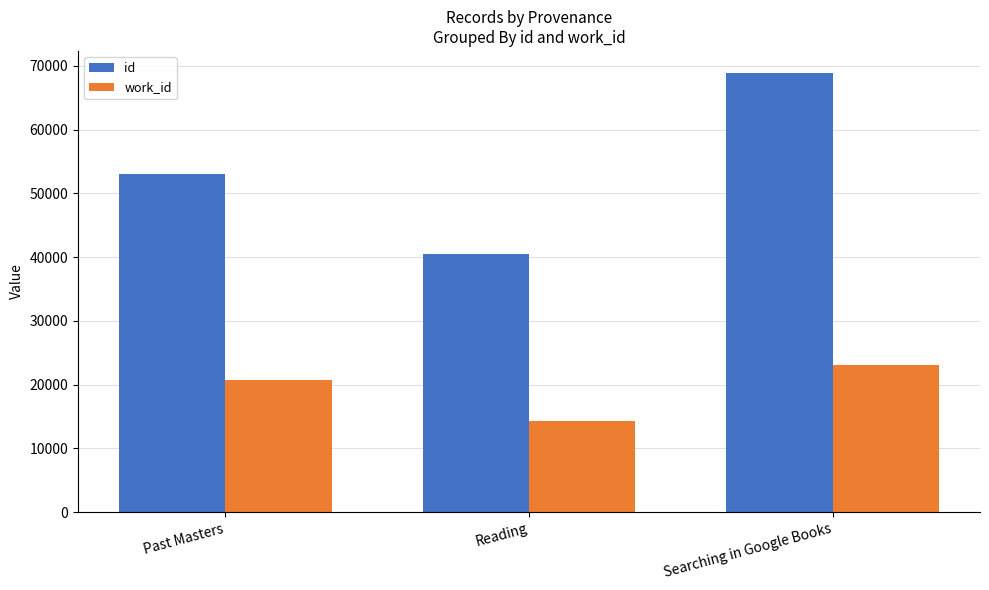

Read the id value at Past Masters.

53035